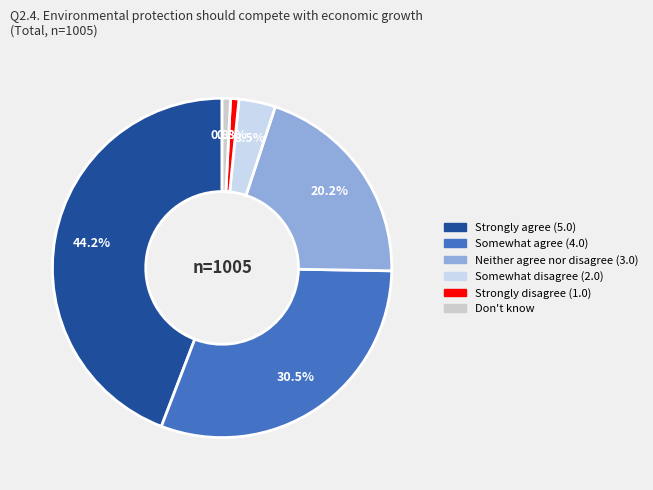

What is the smallest slice in the pie chart?

Strongly disagree (1.0)